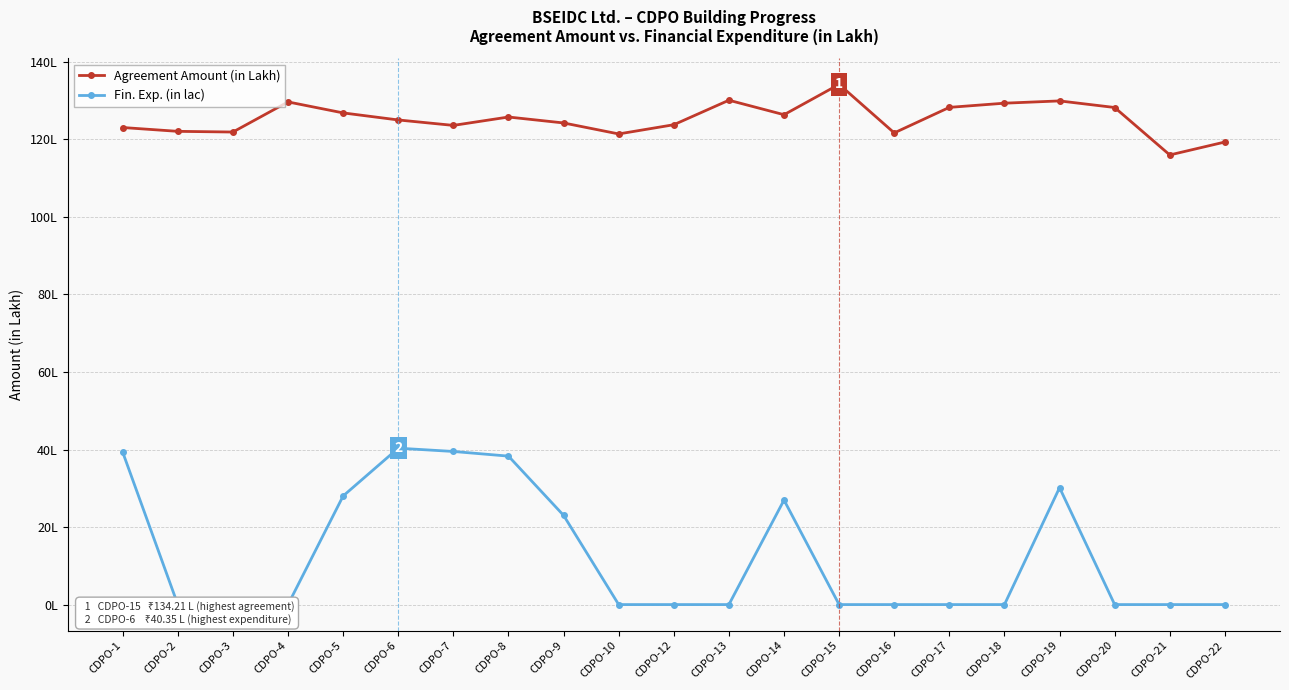

At CDPO-5, list the series in order from smallest to largest.

Fin. Exp. (in lac), Agreement Amount (in Lakh)